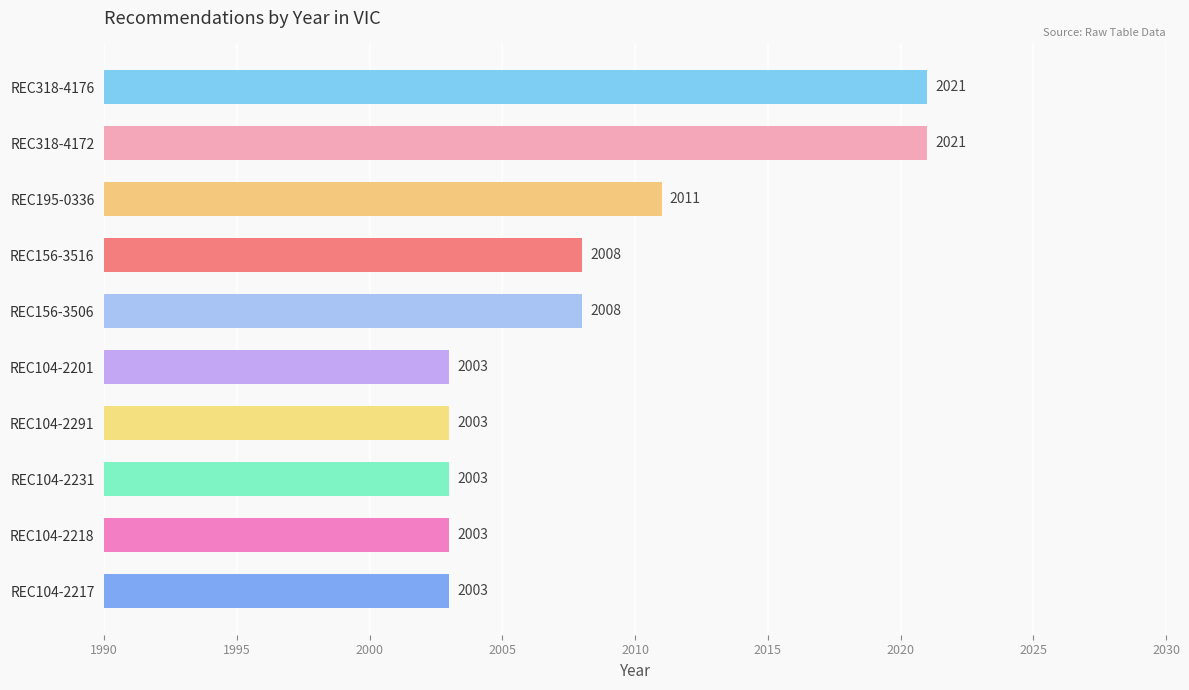

What is the maximum value shown in the chart?

2021